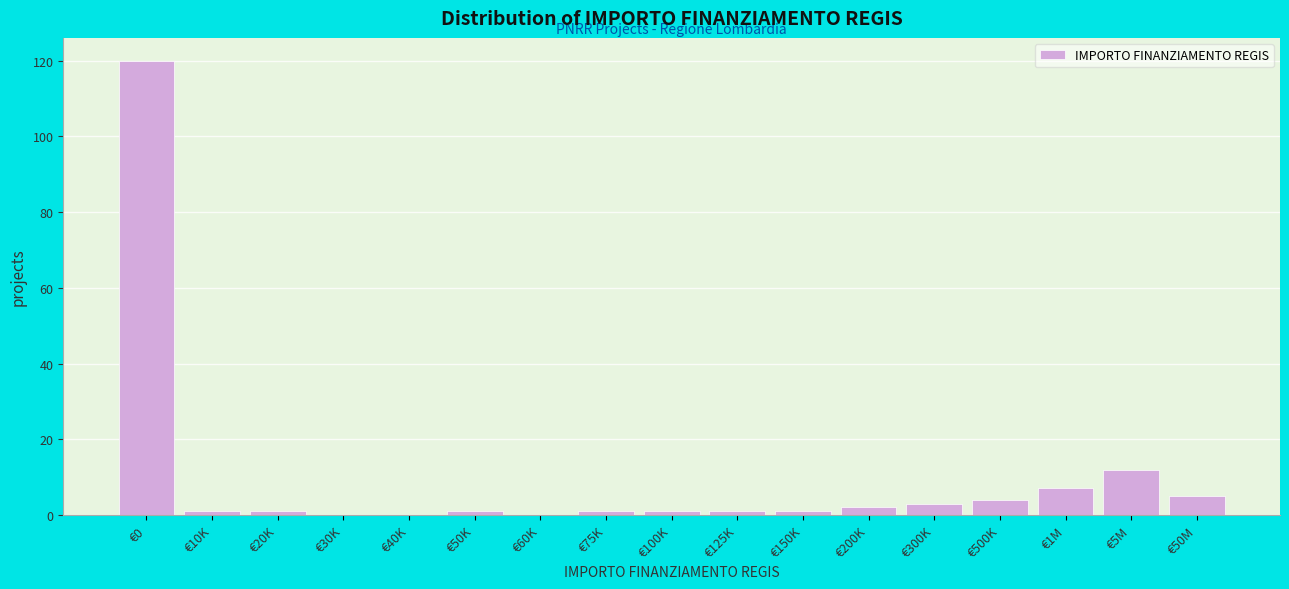

Reading right to left, transcribe all the data shown in this chart.

€50M=5	€5M=12	€1M=7	€500K=4	€300K=3	€200K=2	€150K=1	€125K=1	€100K=1	€75K=1	€60K=0	€50K=1	€40K=0	€30K=0	€20K=1	€10K=1	€0=120